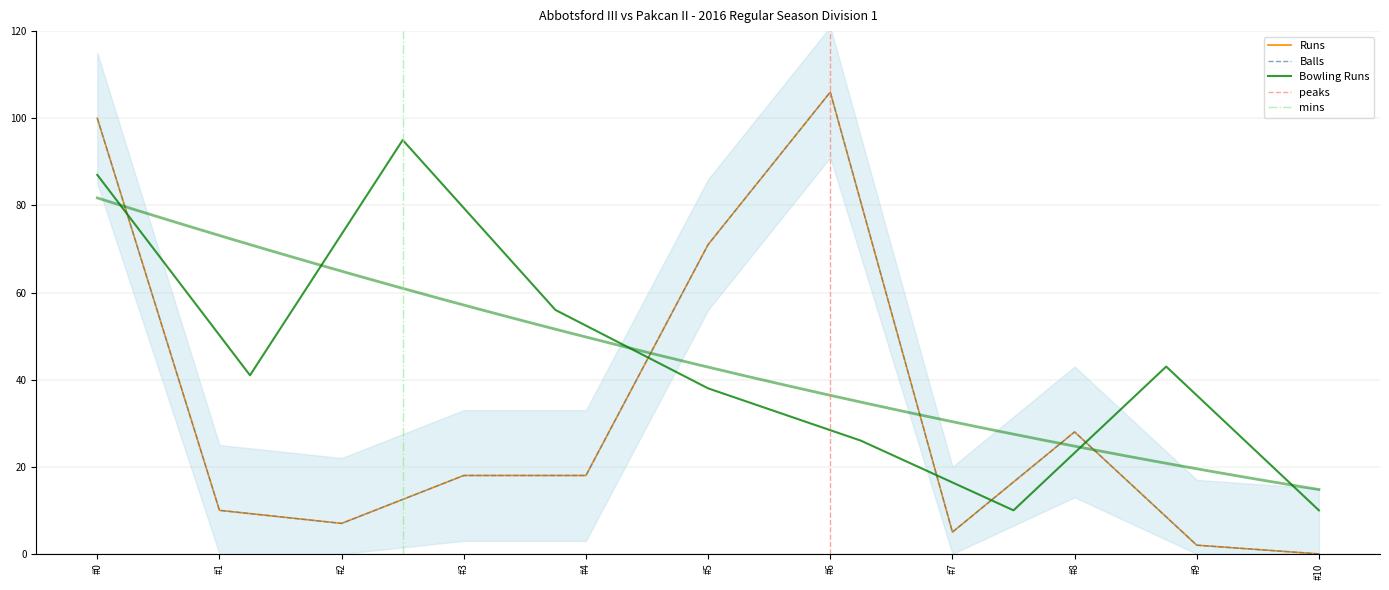

True or false: Runs and Balls cross at least once.

False